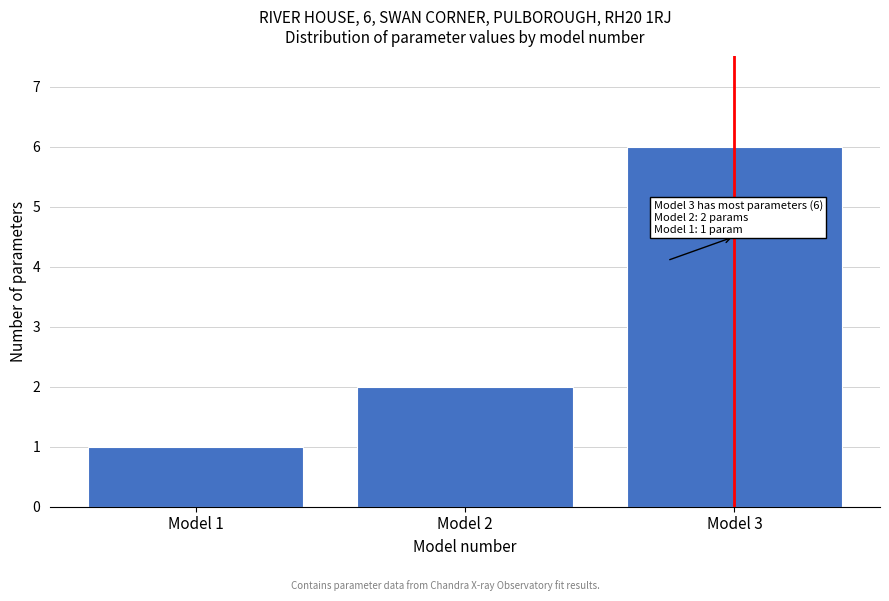

Reading left to right, transcribe all the data shown in this chart.

1	2	6